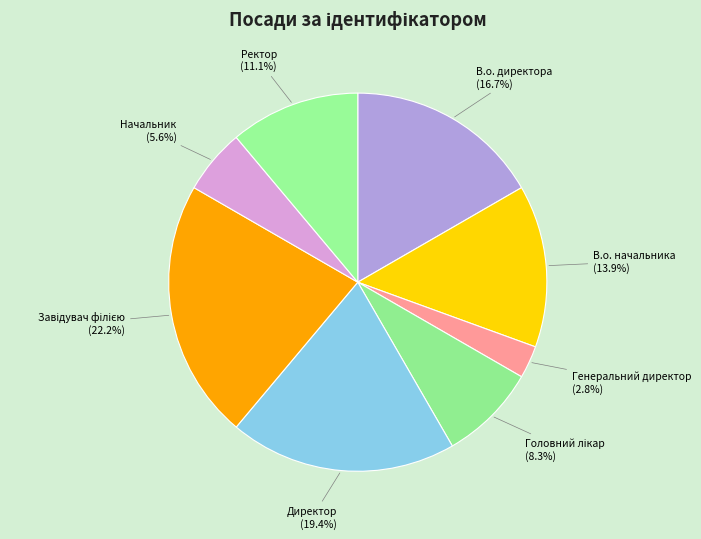

Between В.о. начальника and В.о. директора, which is larger?

В.о. директора